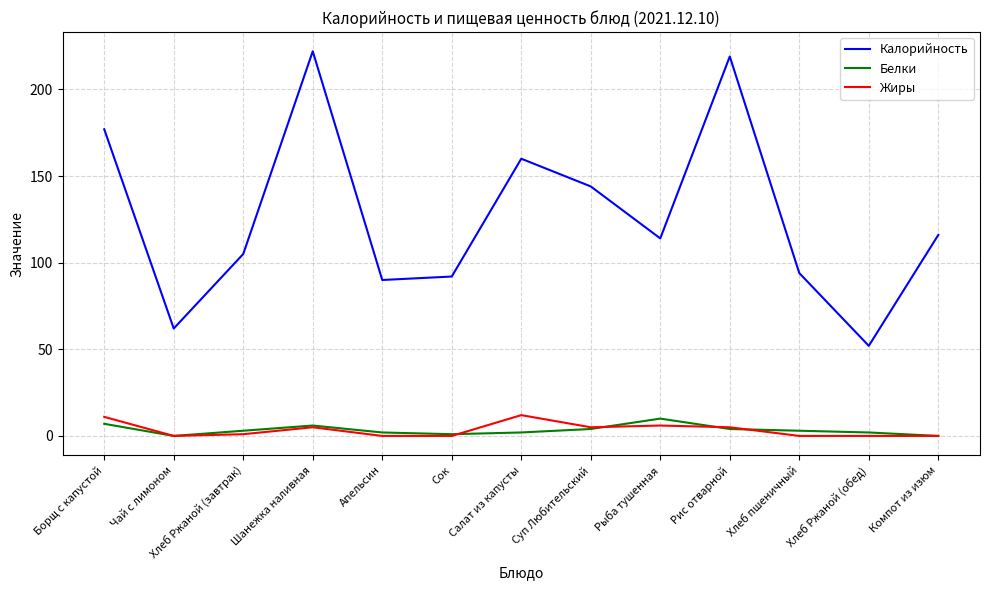

What are all the series names shown in the legend?

Калорийность, Белки, Жиры